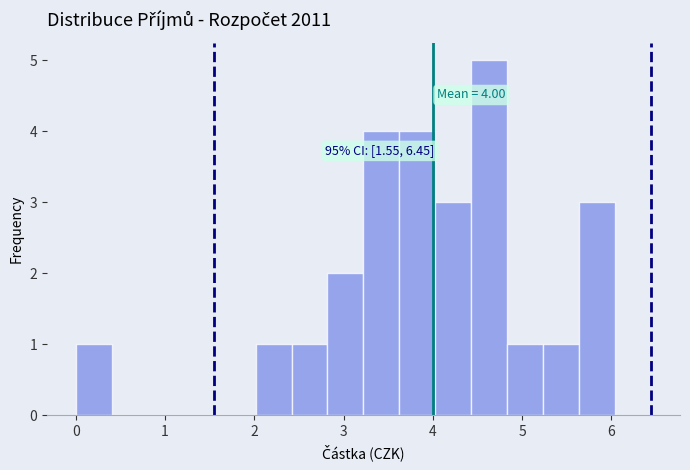

Over which range of the x-axis is the bar tallest?

4.4 to 4.8